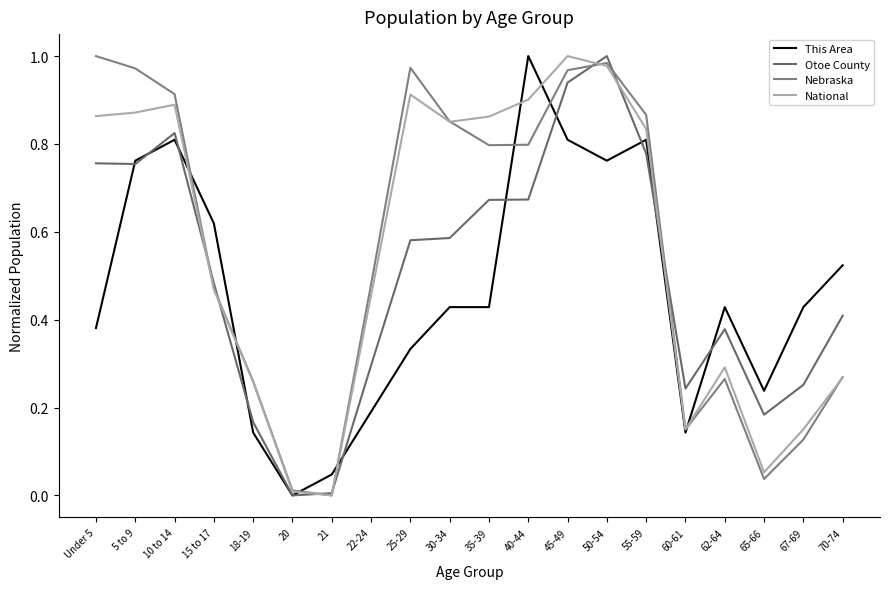

What is the total value across all series at 70-74?

1.5